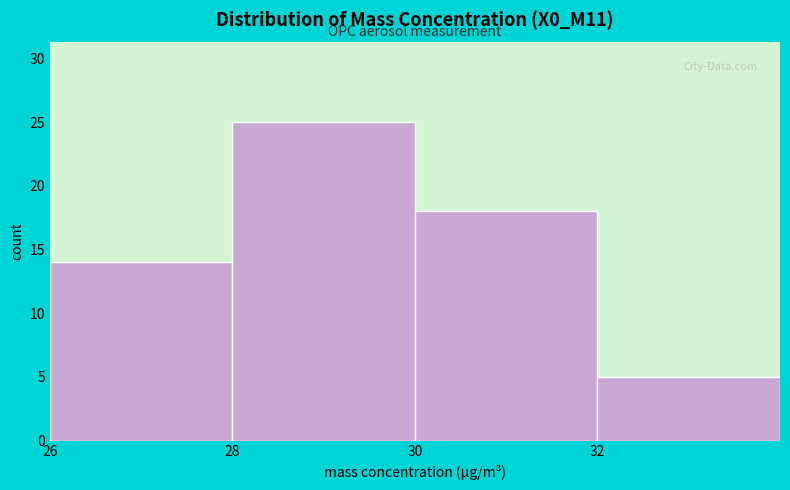

Reading left to right, list every bar in this chart as the range it spans on the x-axis followed by its height. The values are not printed on the chart, so give them approximately, as read against the axis.

26 to 28: 14
28 to 30: 25
30 to 32: 18
32 to 34: 5